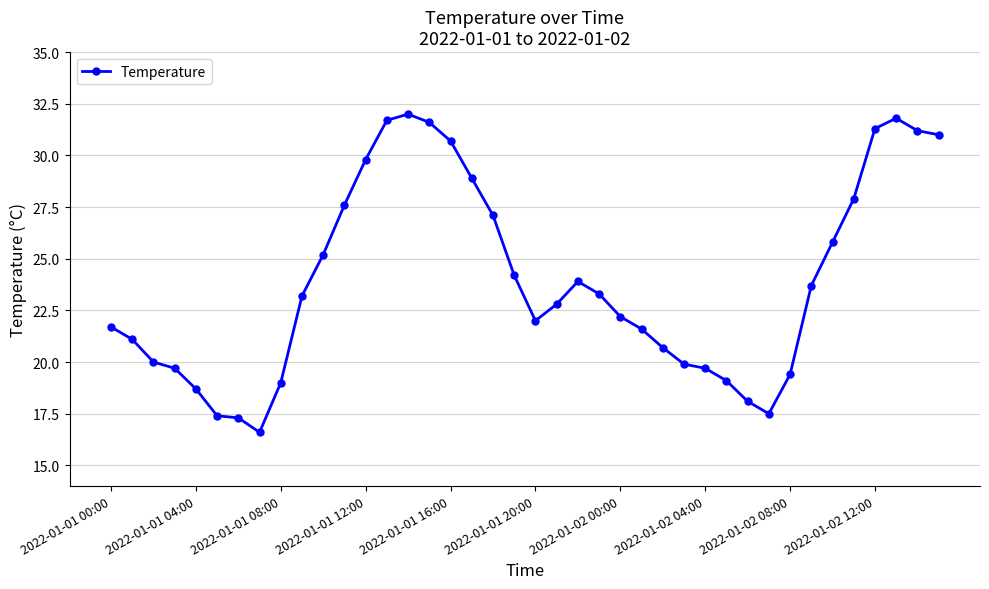

What is the sum of all values?

956.4